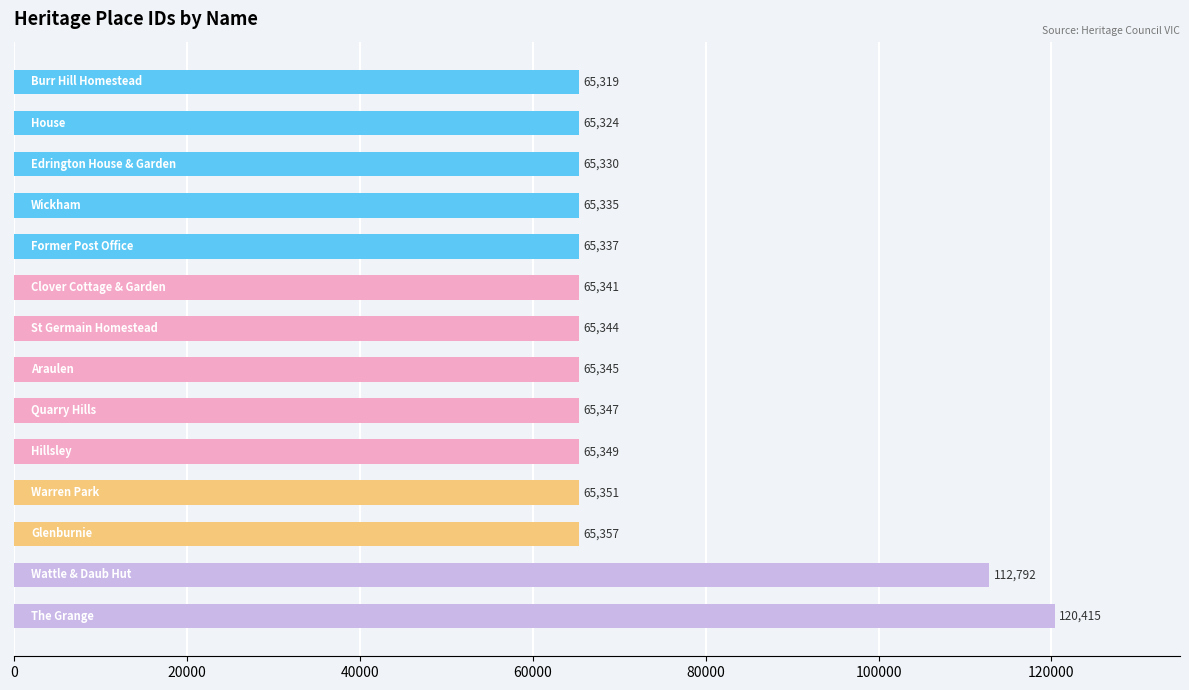

Reading top to bottom, list all the values displayed in this chart.

65319	65324	65330	65335	65337	65341	65344	65345	65347	65349	65351	65357	112792	120415